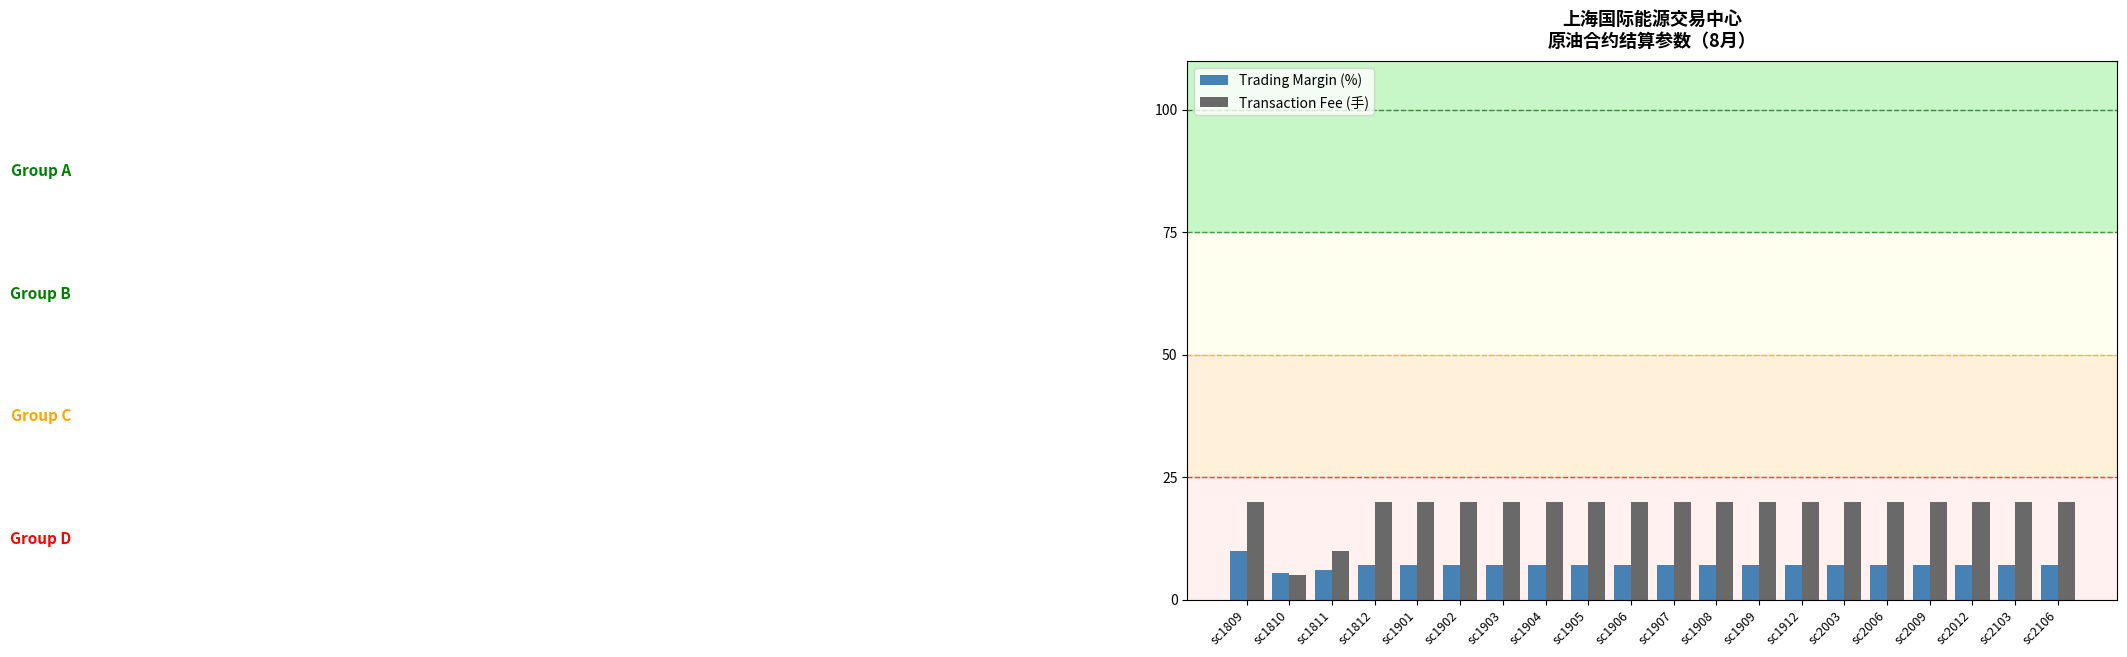

What is the difference between the second highest and minimum values in the Transaction Fee (手) series?

15.0